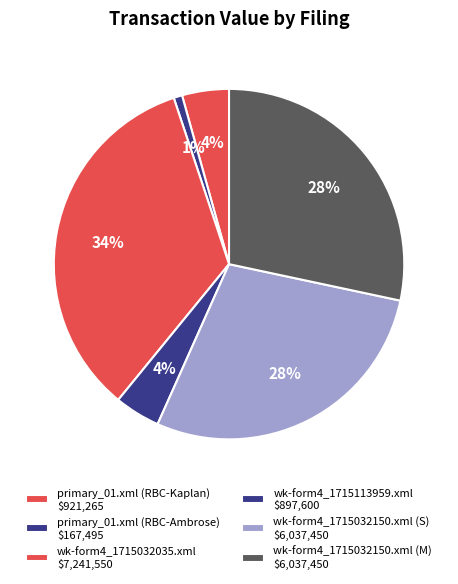

Combined, do primary_01.xml (RBC-Kaplan) and wk-form4_1715113959.xml account for over 50%?

No